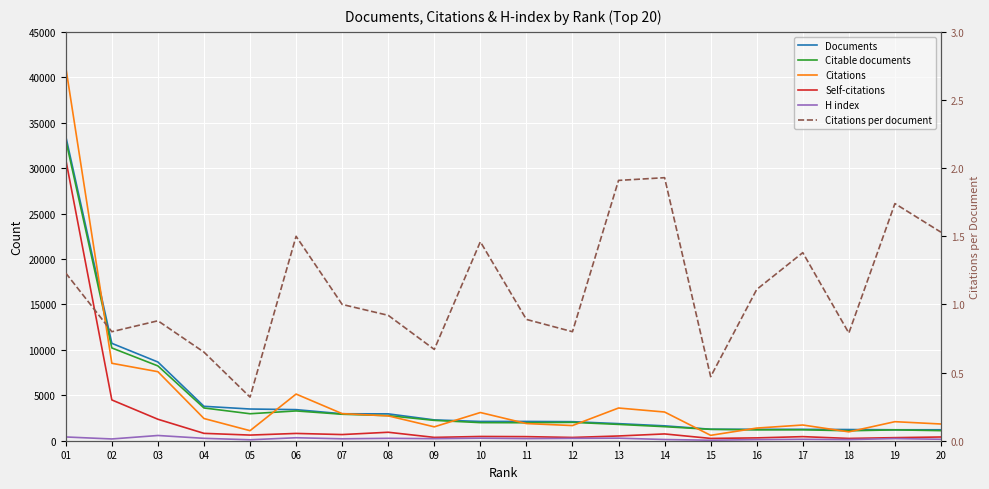

True or false: H index and Self-citations intersect in this chart.

False